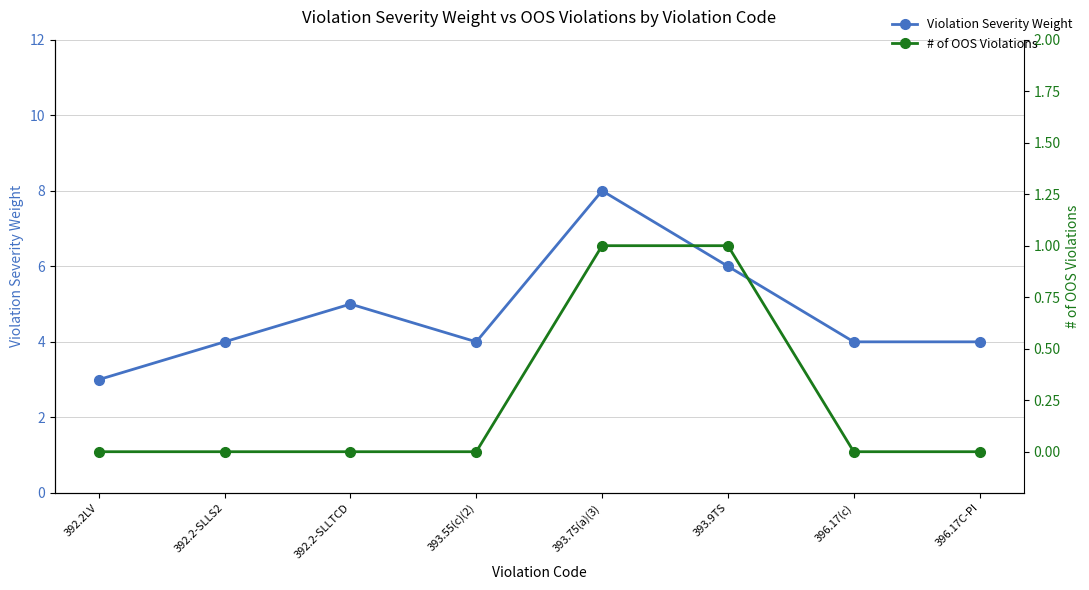

Reading right to left, transcribe all the data shown in this chart.

Violation Severity Weight: 396.17C-PI=4	396.17(c)=4	393.9TS=6	393.75(a)(3)=8	393.55(c)(2)=4	392.2-SLLTCD=5	392.2-SLLS2=4	392.2LV=3
# of OOS Violations: 396.17C-PI=0	396.17(c)=0	393.9TS=1	393.75(a)(3)=1	393.55(c)(2)=0	392.2-SLLTCD=0	392.2-SLLS2=0	392.2LV=0